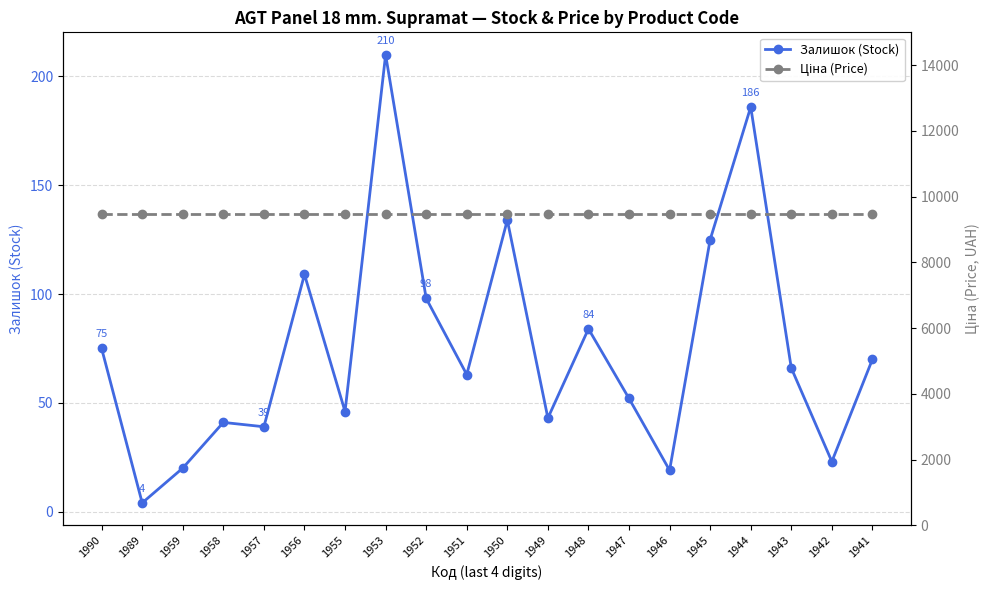

At which category is the sum across all series the highest?

1953